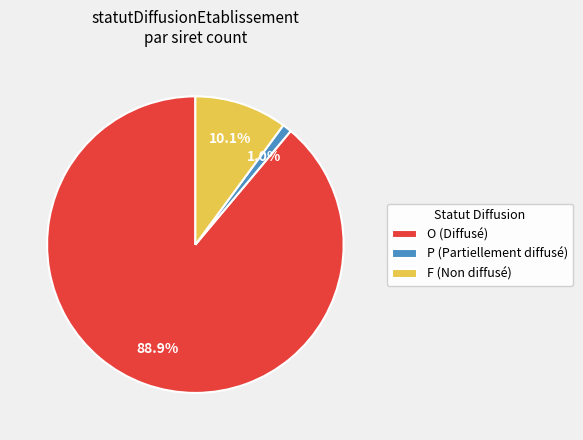

The P slice represents 1% of the pie. True or false?

True